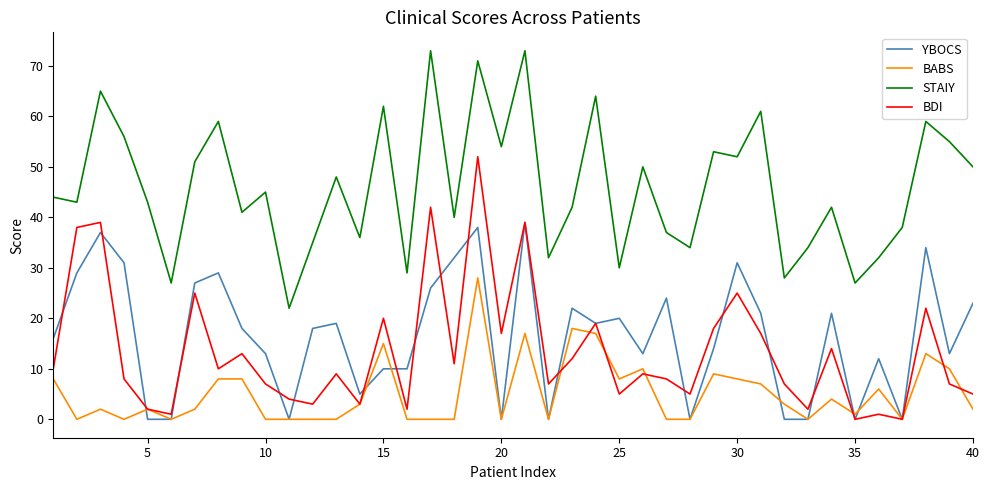

List the series in order of their peak value, highest first.

STAIY, BDI, YBOCS, BABS